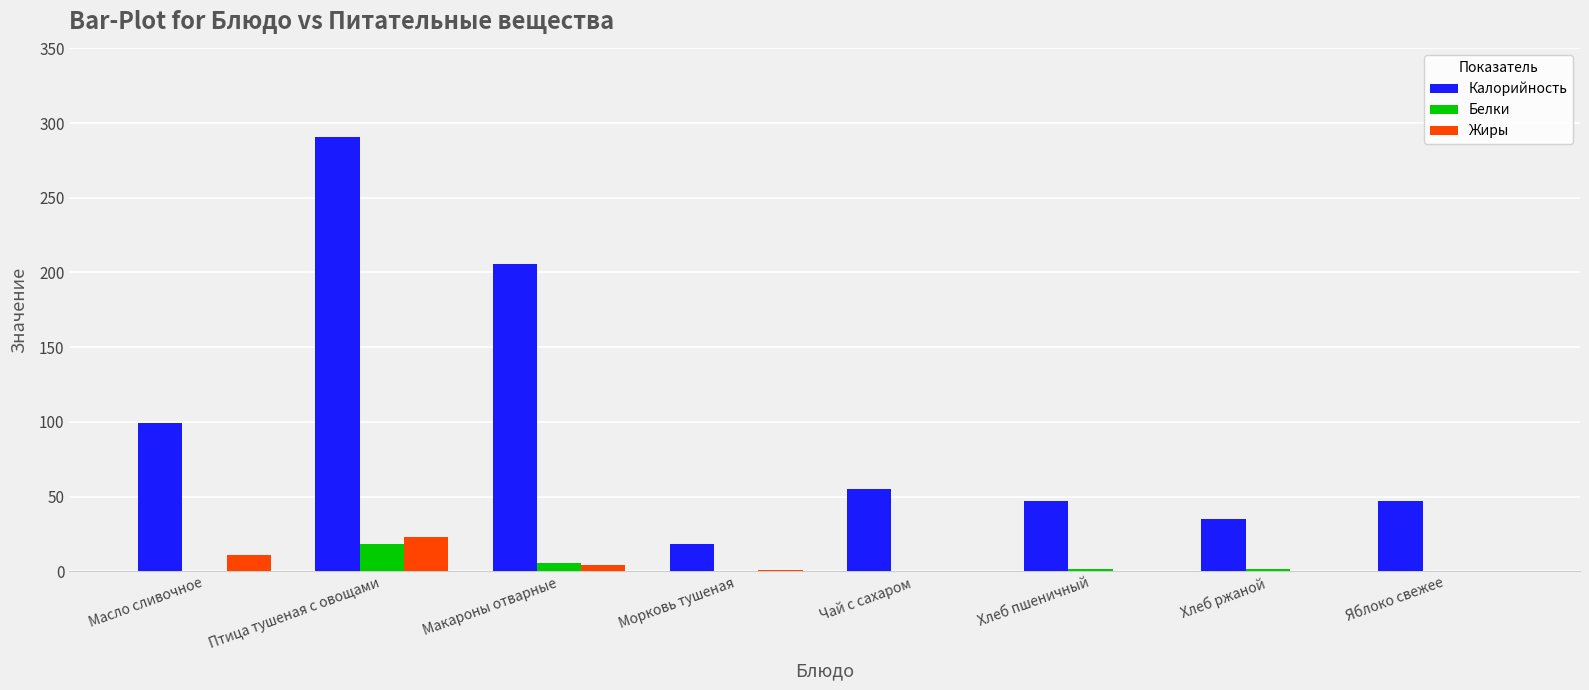

At which category is the sum across all series the highest?

Птица тушеная с овощами